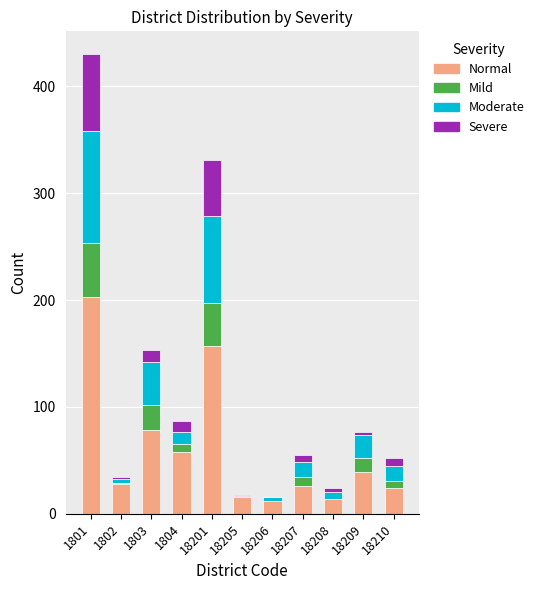

Count the number of categories in the chart.

11